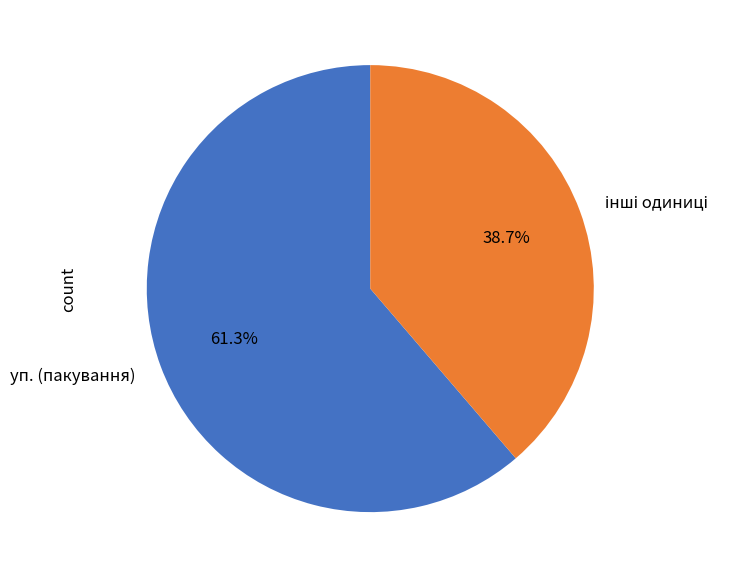

Count the number of slices in the pie.

2